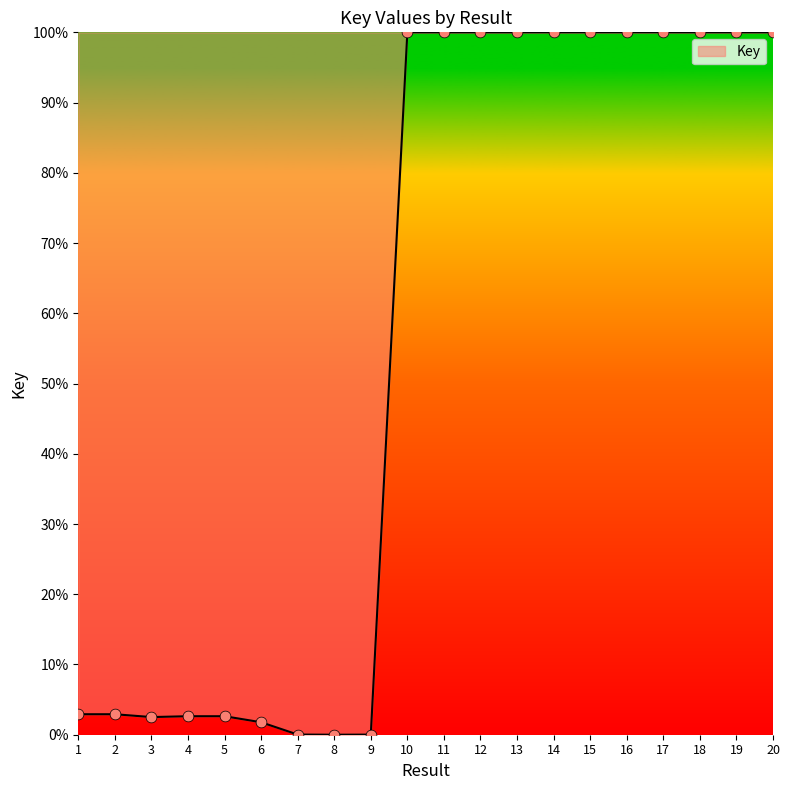

Which has a higher value, 8 or 12?

12